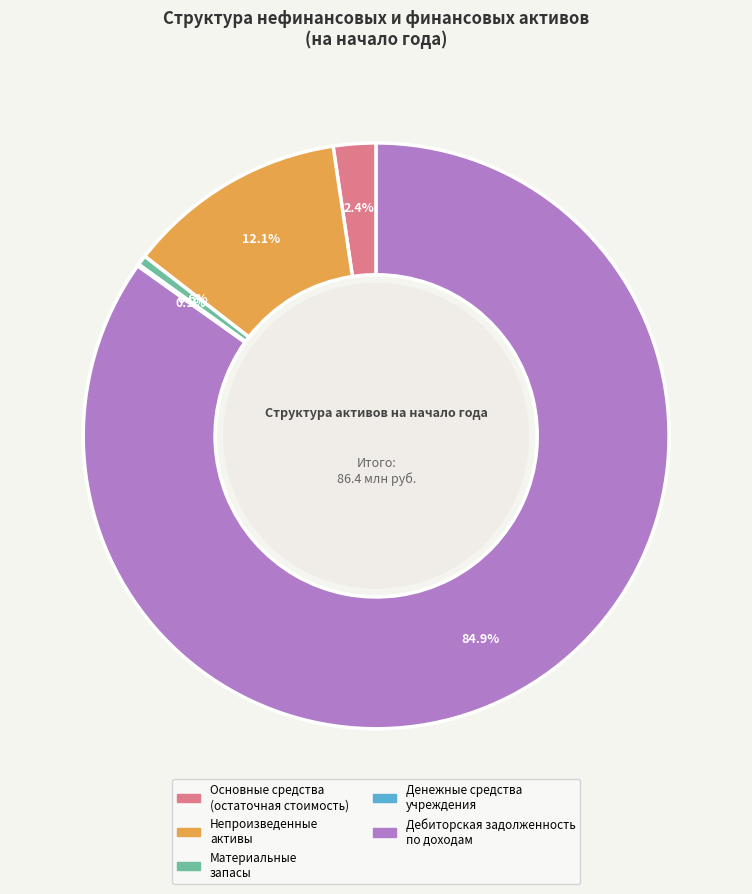

What percentage is NOT represented by Непроизведенные активы?

87.9%